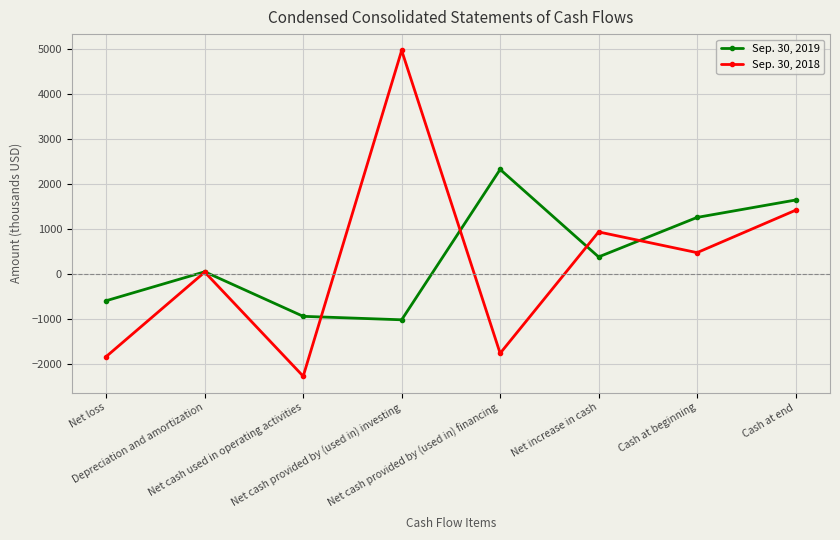

Which series has the largest range (max minus min)?

Sep. 30, 2018